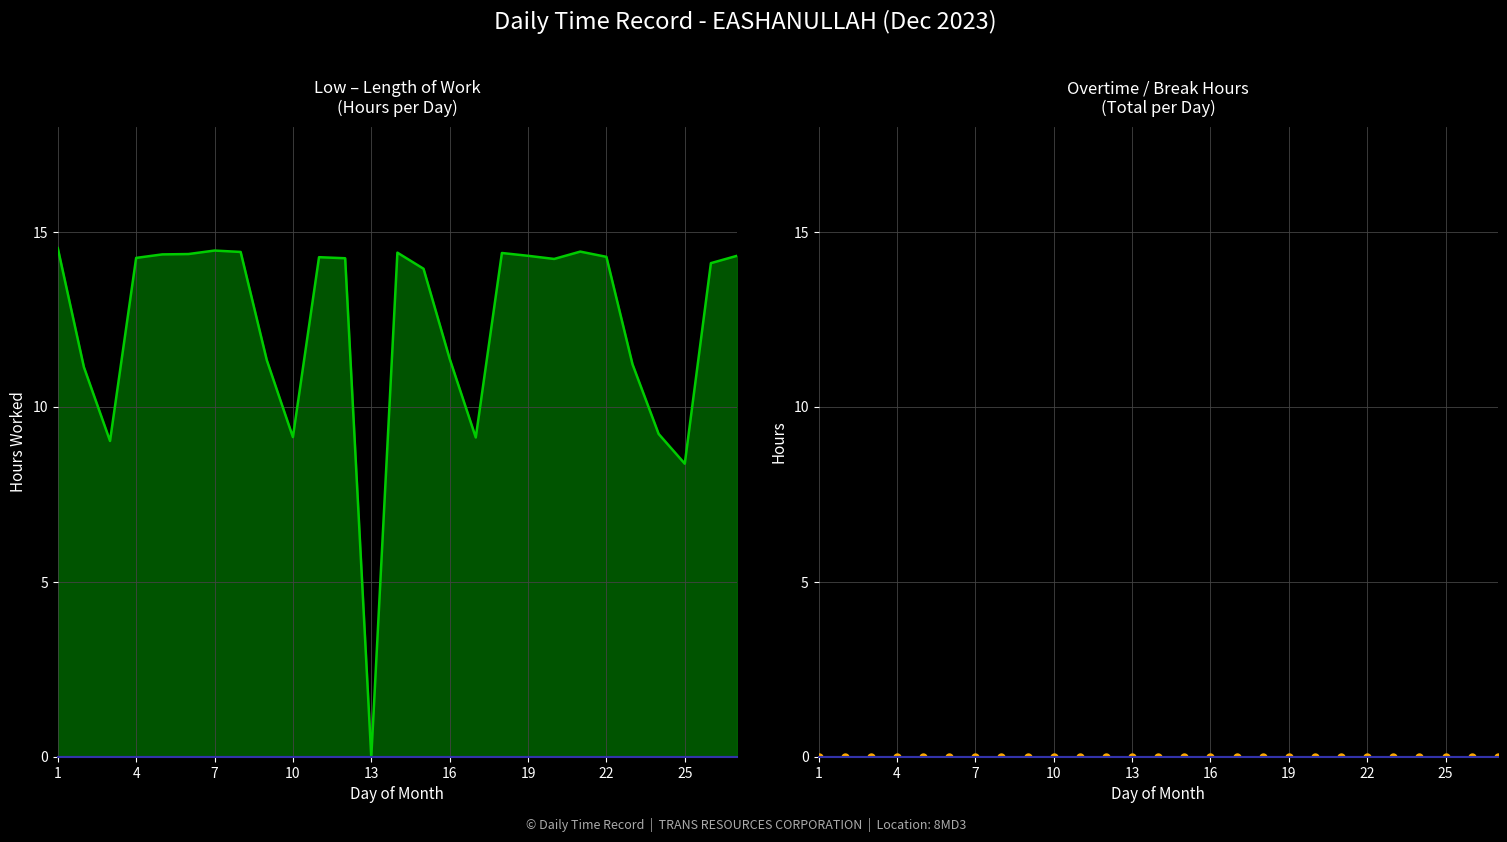

Reading right to left, what are all the values shown in this chart?

14.3	14.1	8.4	9.2	11.2	14.3	14.4	14.2	14.3	14.4	9.1	11.4	13.9	14.4	0.0	14.2	14.3	9.1	11.3	14.4	14.5	14.4	14.4	14.3	9.0	11.1	14.5